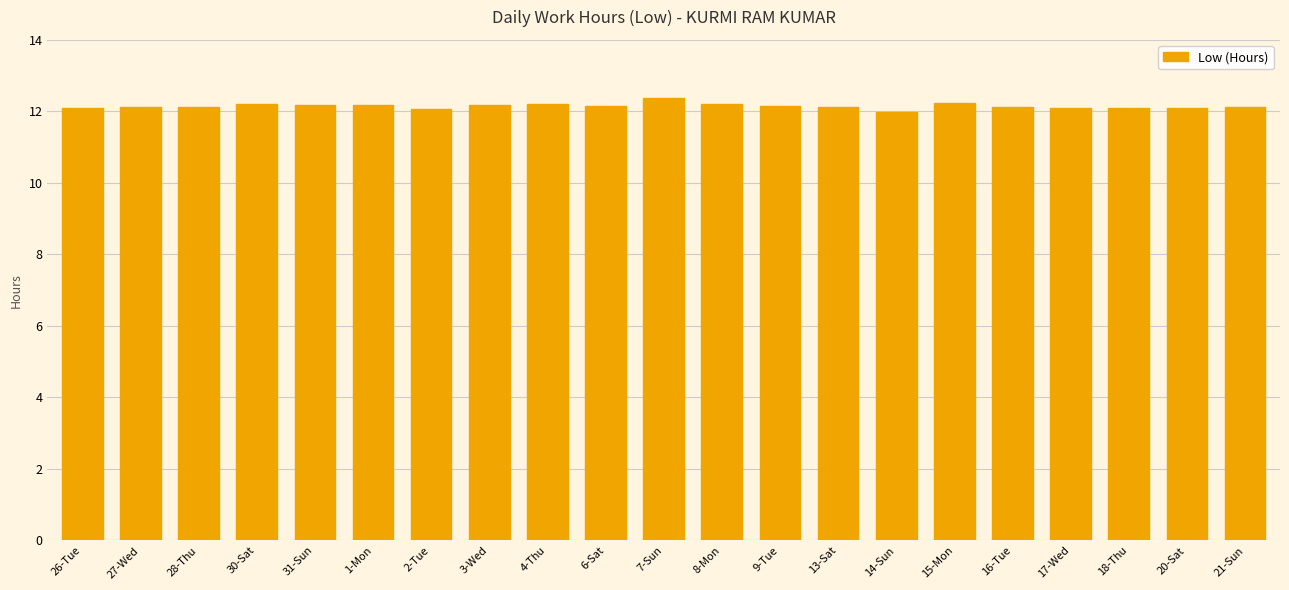

Count the number of categories in the chart.

21